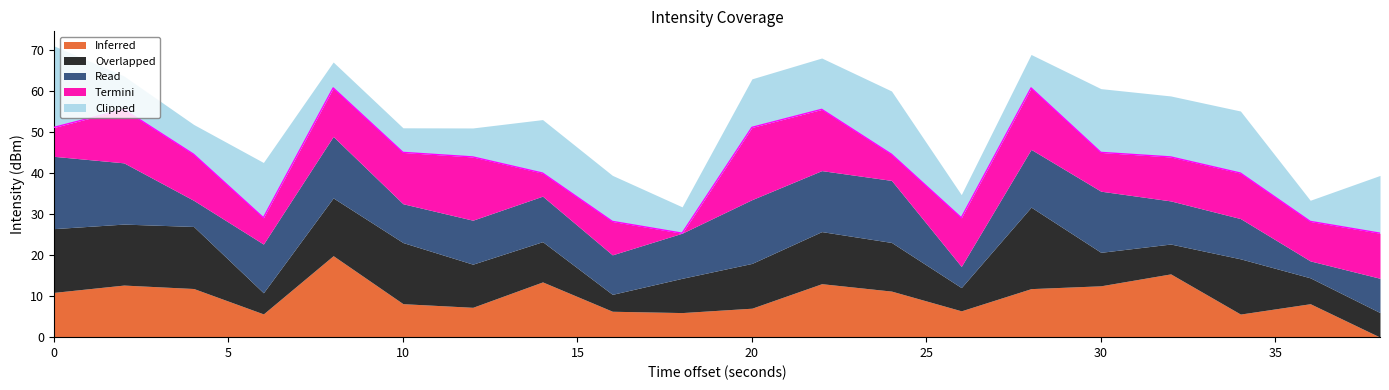

What is the highest value of the Inferred series?

19.8